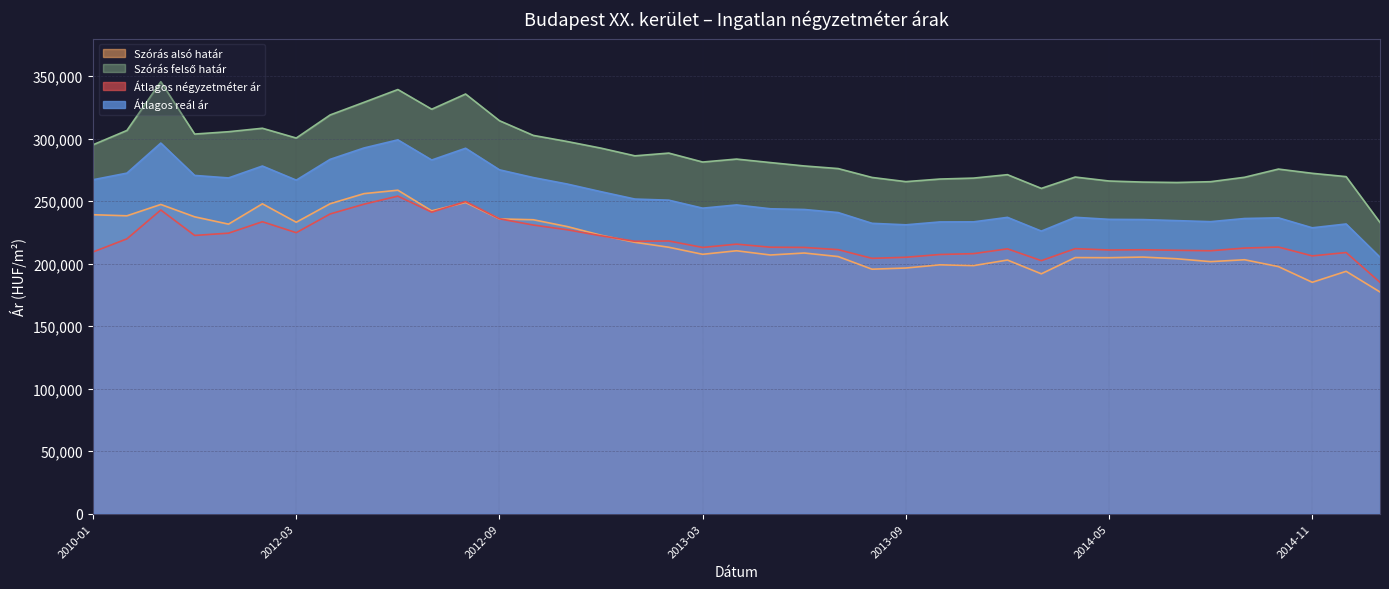

Does the chart have visible grid lines?

Yes